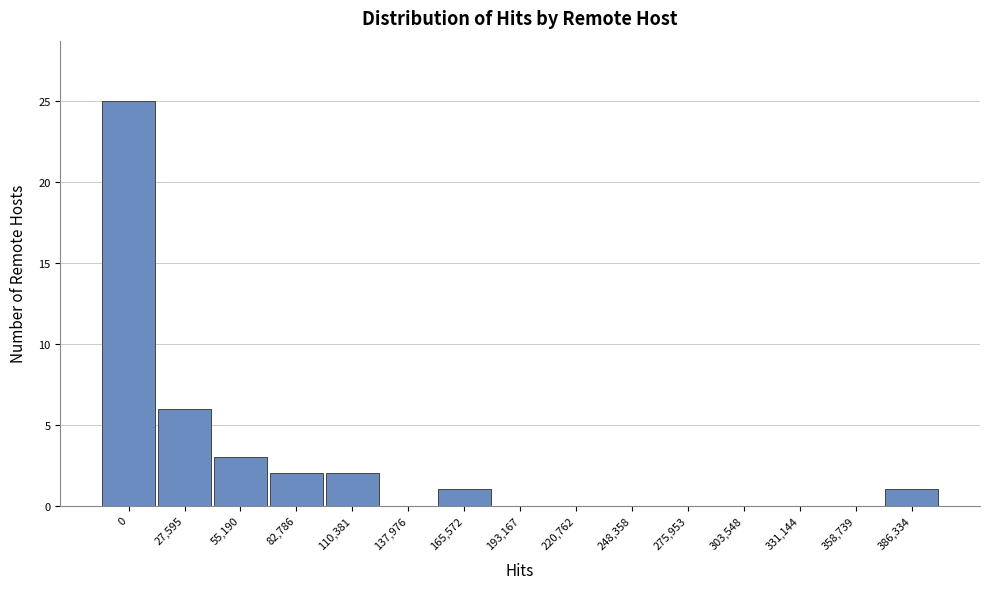

Reading right to left, what are all the values shown in this chart?

386,334=1	358,739=0	331,144=0	303,548=0	275,953=0	248,358=0	220,762=0	193,167=0	165,572=1	137,976=0	110,381=2	82,786=2	55,190=3	27,595=6	0=25